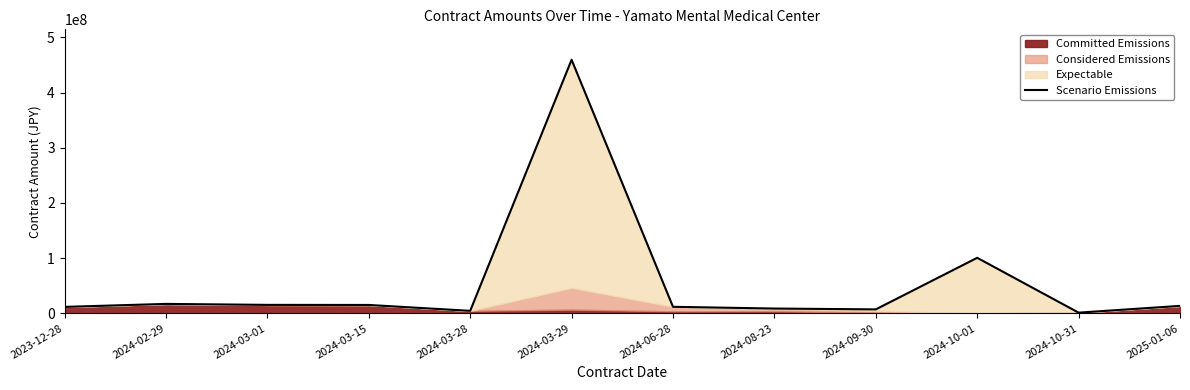

Which has a higher value, 2024-10-31 or 2024-09-30?

2024-09-30